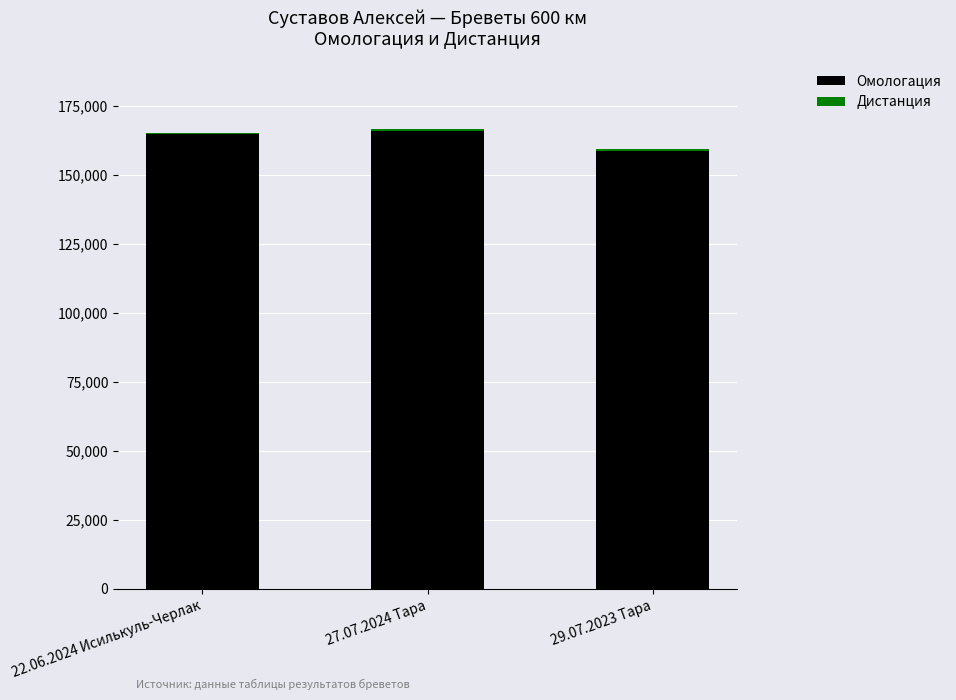

Which category has the lowest value in the Омологация series?

29.07.2023 Тара